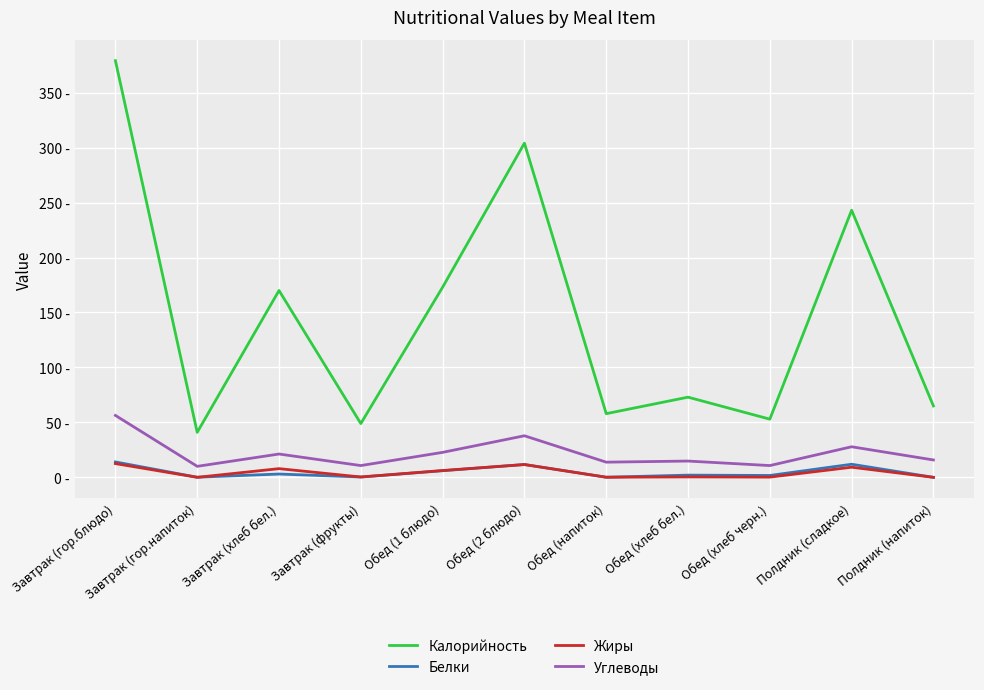

Is this an area chart (filled region under the line)?

No